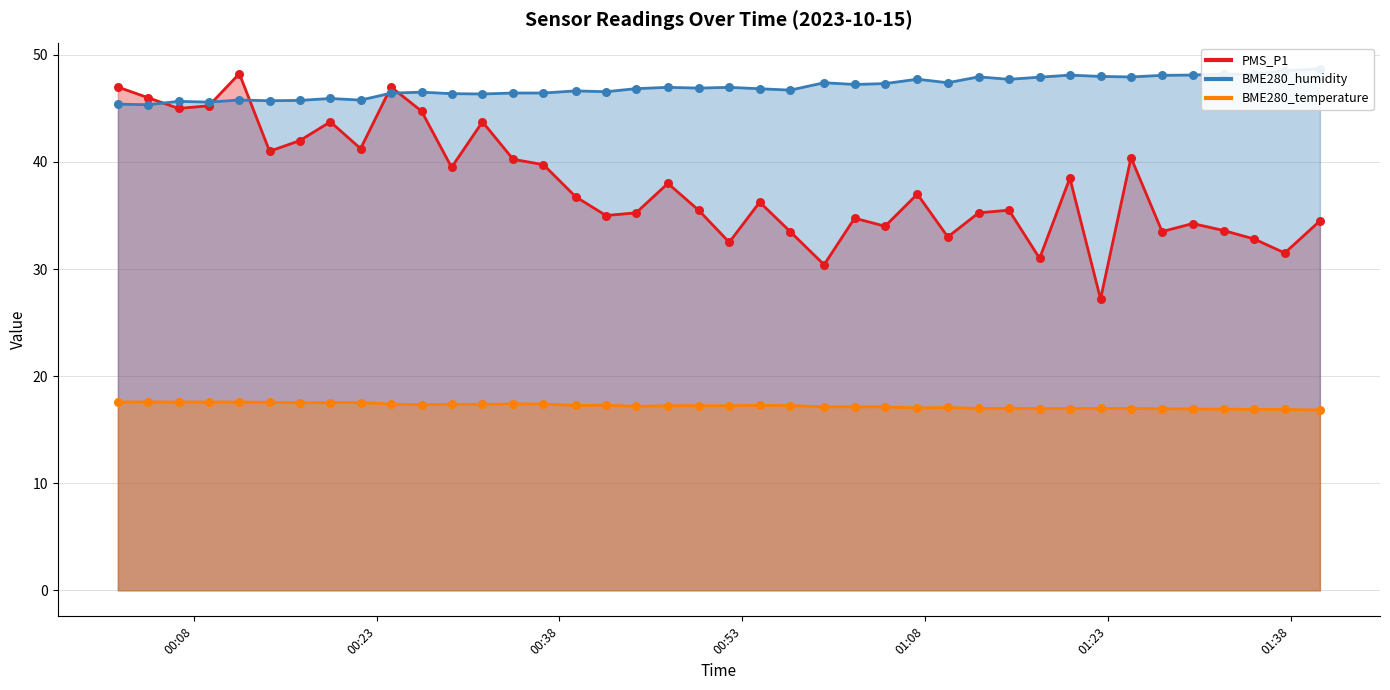

Which series has the largest total across all categories?

BME280_humidity (line)